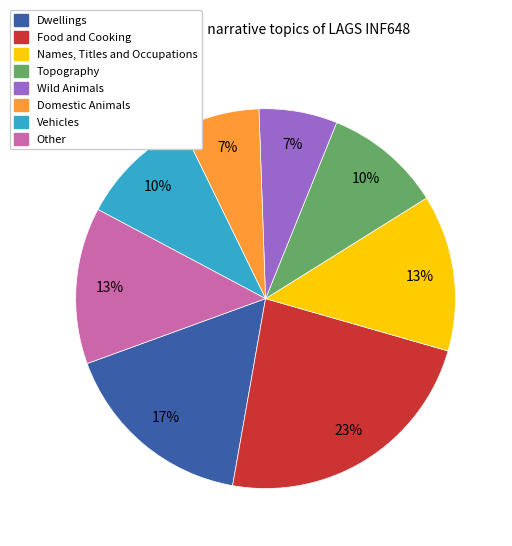

Is there any slice that represents more than half of the pie?

No